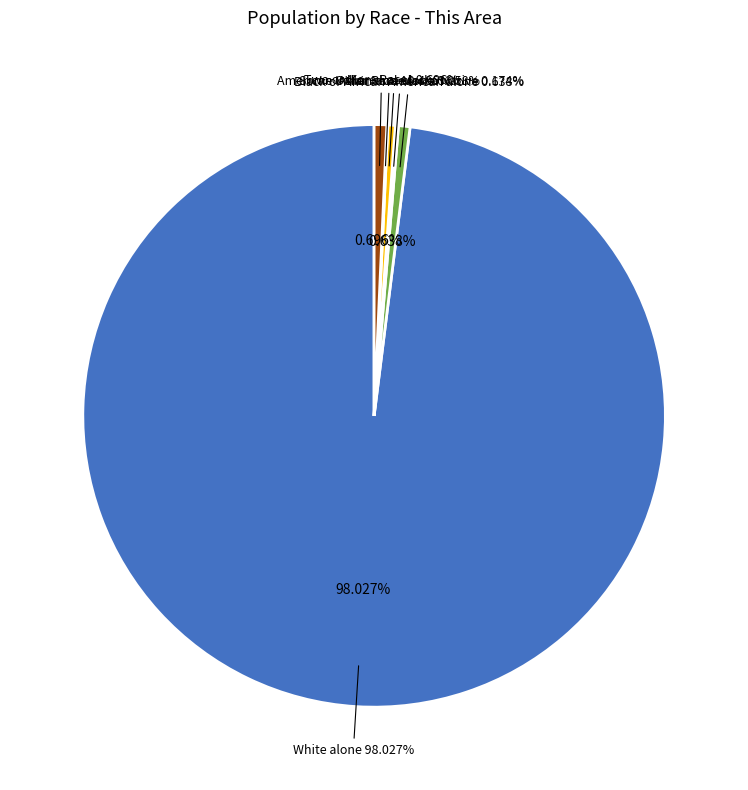

Does any single category account for the majority?

Yes